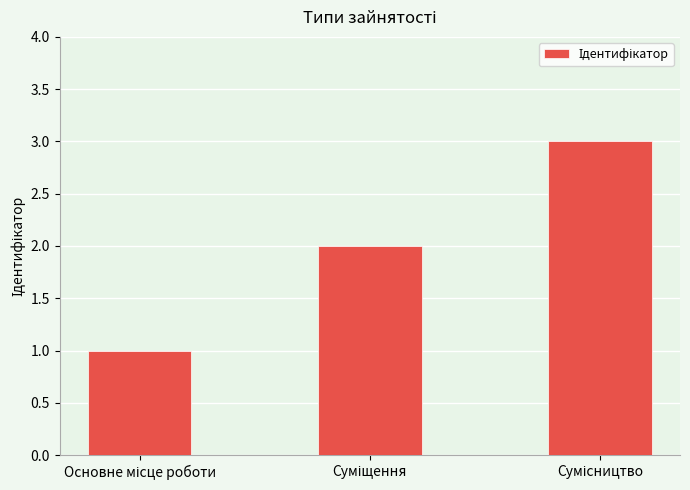

What is the maximum value shown in the chart?

3